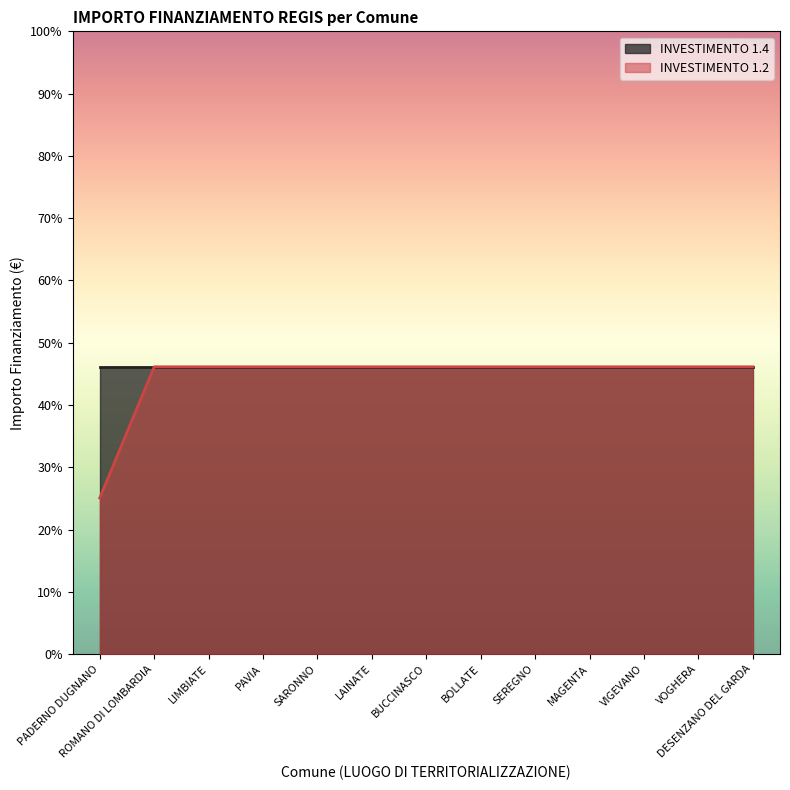

Does the chart have visible grid lines?

No